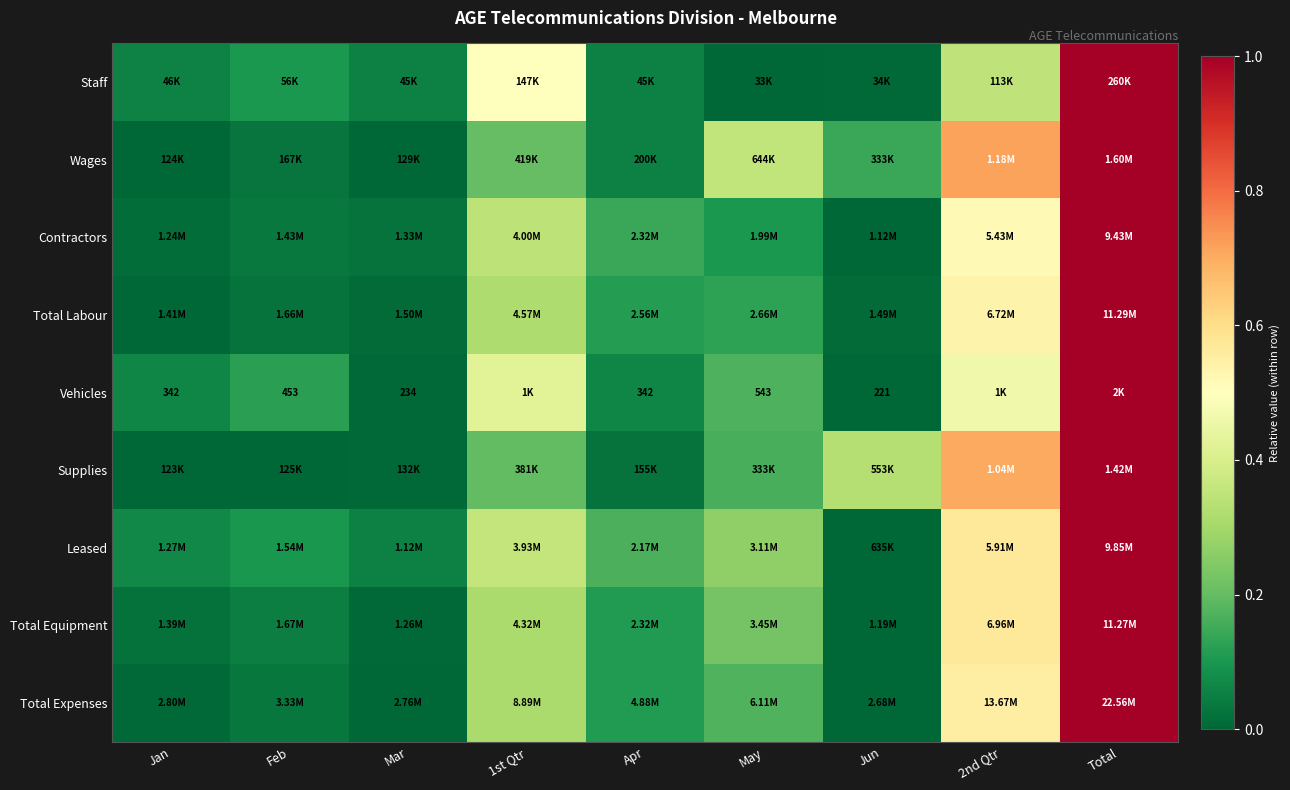

What is the maximum value shown in the chart?

1.0